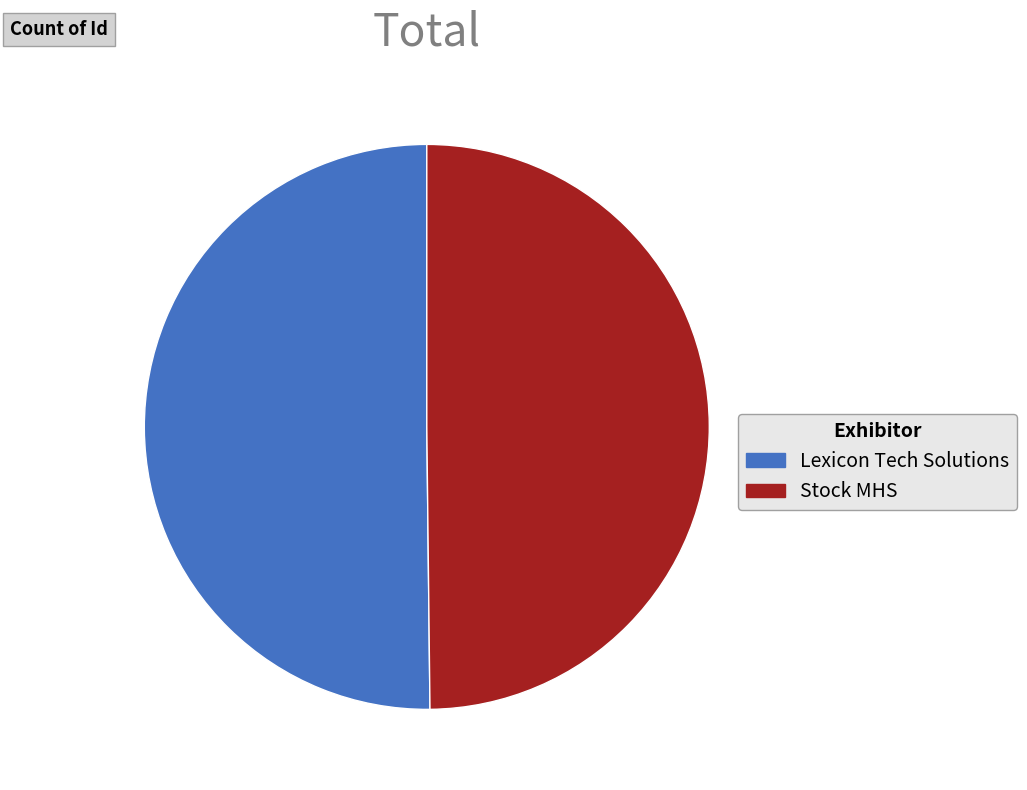

The Lexicon Tech Solutions slice represents 56% of the pie. True or false?

False